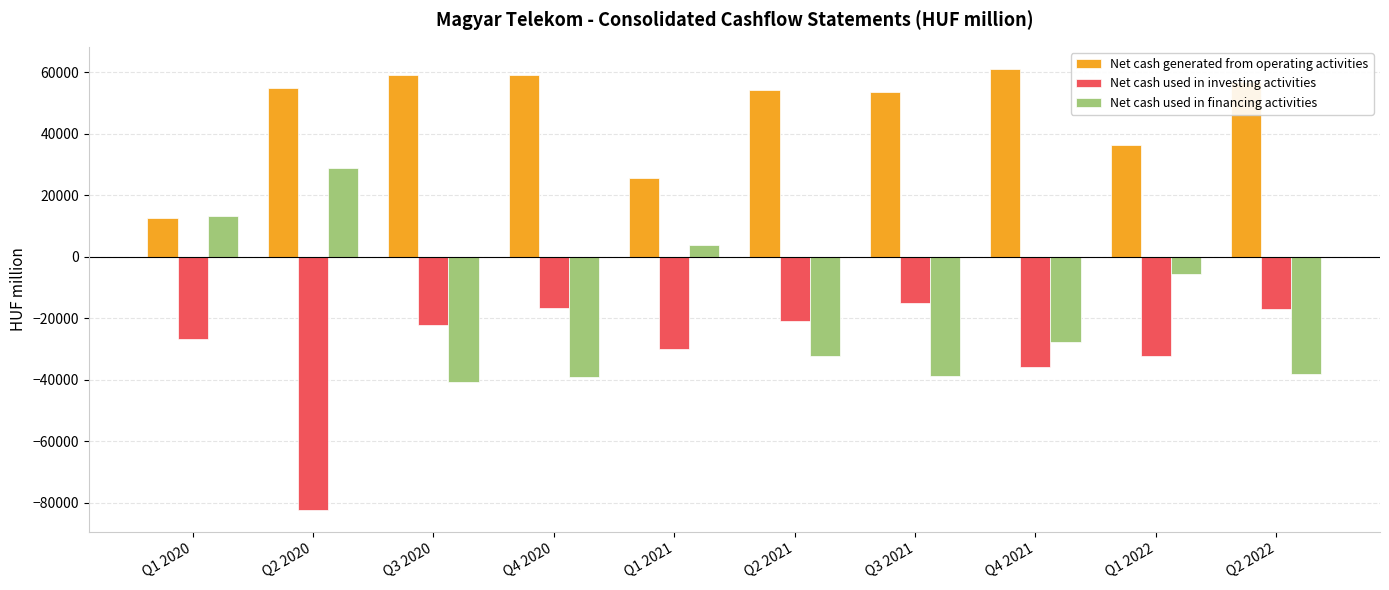

What value does the Net cash used in investing activities series have at Q1 2020, to the nearest 100?

-26700